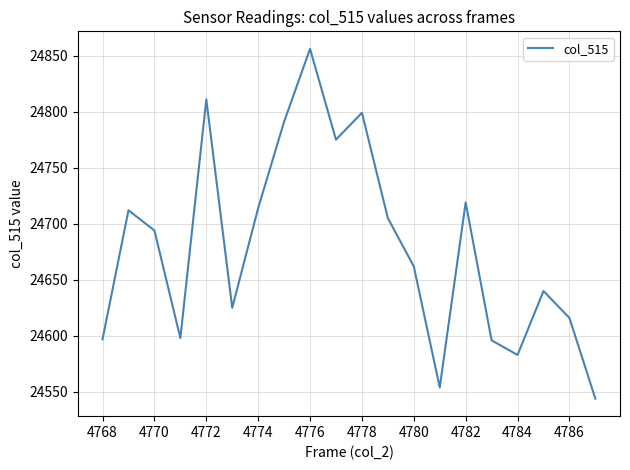

What is the greatest value displayed?

24856